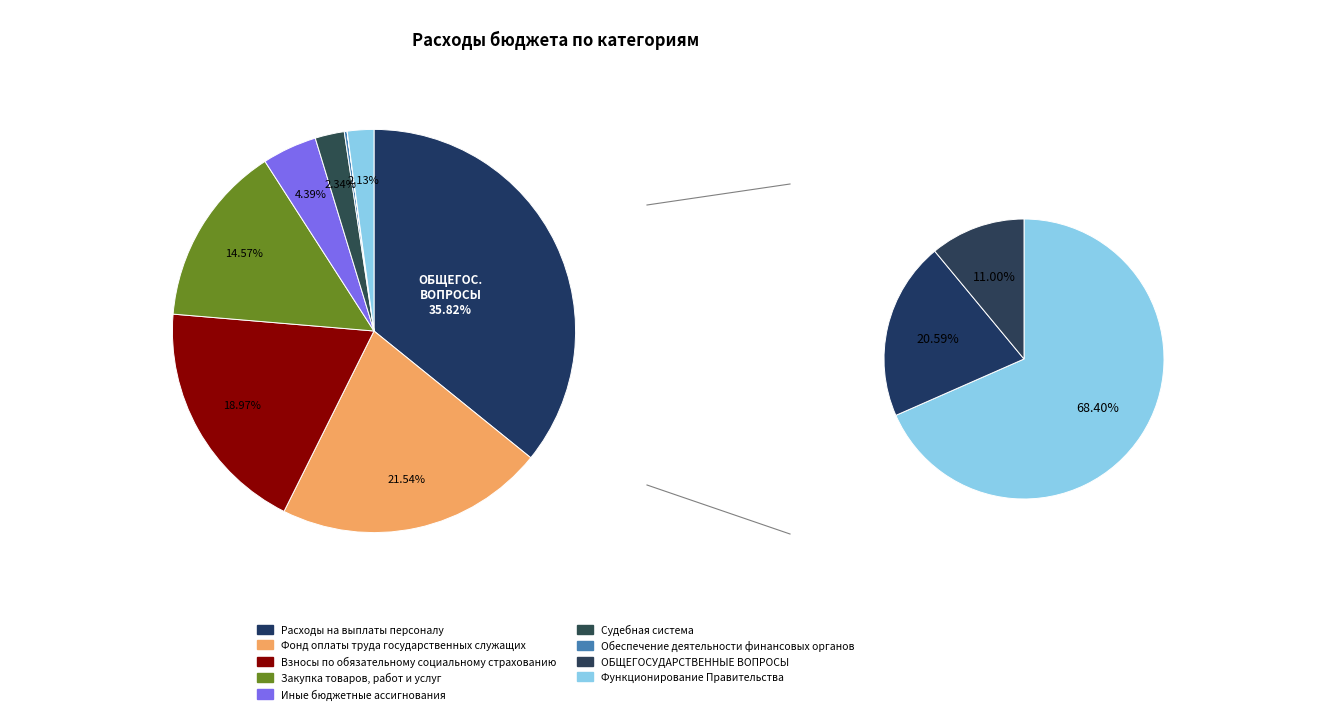

True or false: Иные бюджетные ассигнования accounts for 1% of the total.

False